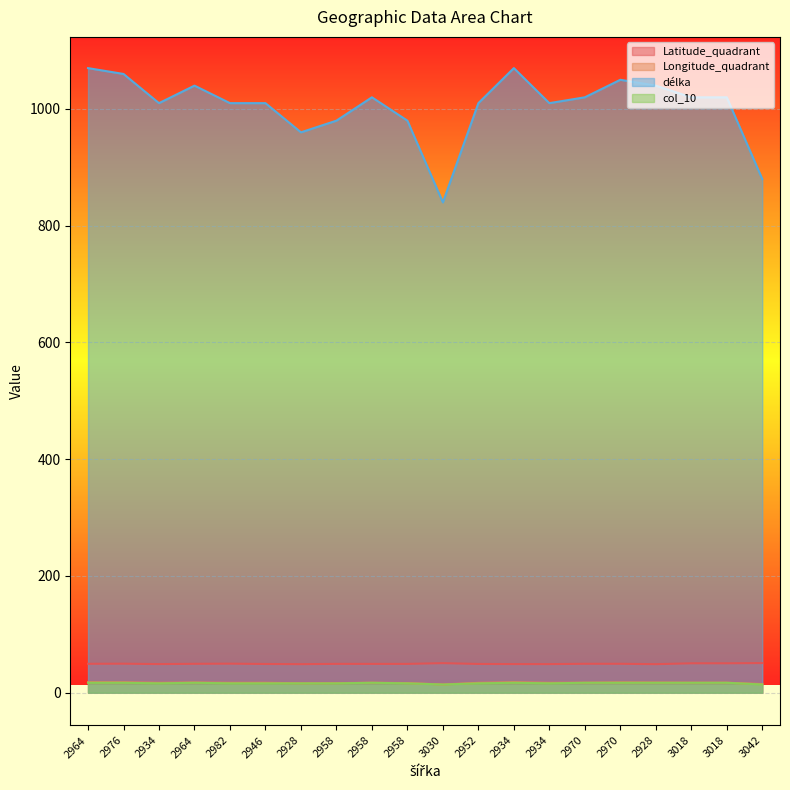

Reading left to right, what are all the values shown in this chart?

Latitude_quadrant: 2964=49.5	2976=49.7	2934=49.0	2964=49.5	2982=49.7	2946=49.2	2928=48.8	2958=49.4	2958=49.3	2958=49.3	3030=50.6	2952=49.2	2934=49.0	2934=48.9	2970=49.5	2970=49.5	2928=48.8	3018=50.3	3018=50.3	3042=50.7
Longitude_quadrant: 2964=17.9	2976=17.8	2934=16.9	2964=17.5	2982=16.9	2946=17.0	2928=16.1	2958=16.4	2958=17.0	2958=16.5	3030=14.0	2952=16.9	2934=17.9	2934=16.9	2970=17.1	2970=17.6	2928=17.4	3018=17.1	3018=17.1	3042=14.7
délka: 2964=1070.0	2976=1060.0	2934=1010.0	2964=1040.0	2982=1010.0	2946=1010.0	2928=960.0	2958=980.0	2958=1020.0	2958=980.0	3030=840.0	2952=1010.0	2934=1070.0	2934=1010.0	2970=1020.0	2970=1050.0	2928=1040.0	3018=1020.0	3018=1020.0	3042=880.0
col_10: 2964=17.0	2976=17.0	2934=16.0	2964=17.0	2982=16.0	2946=16.0	2928=16.0	2958=16.0	2958=17.0	2958=16.0	3030=14.0	2952=16.0	2934=17.0	2934=16.0	2970=17.0	2970=17.0	2928=17.0	3018=17.0	3018=17.0	3042=14.0